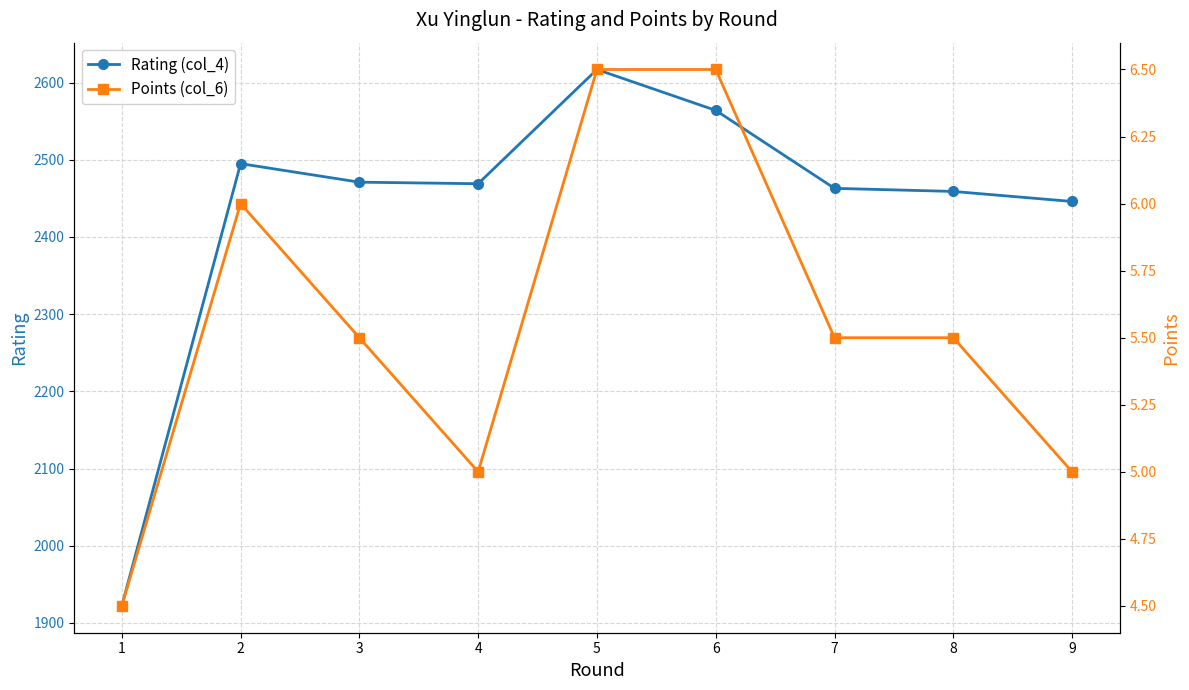

Is it true that Rating (col_4) equals 1597.7 at 5?

False